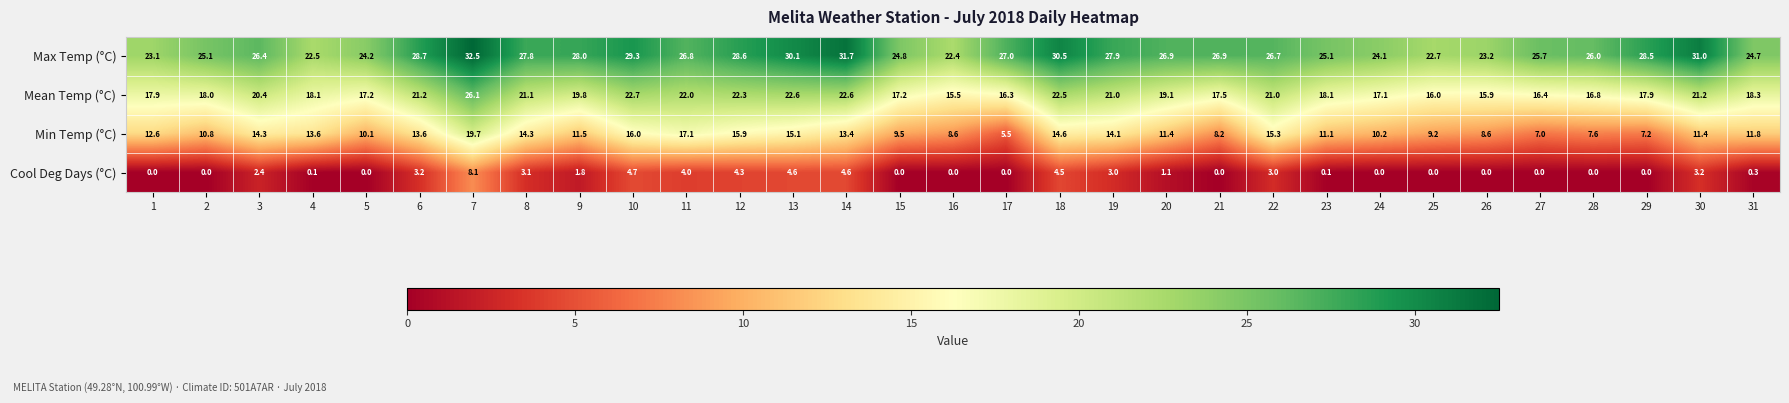

Which series has the widest spread of values?

Min Temp (°C)